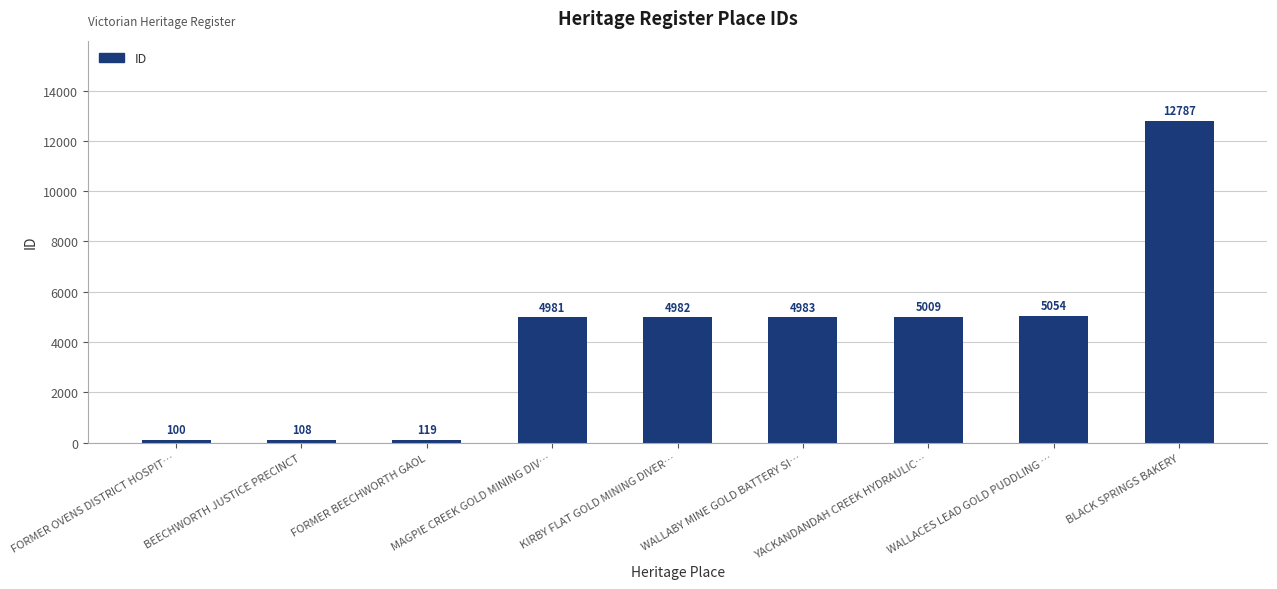

Reading left to right, list all the values displayed in this chart.

100	108	119	4981	4982	4983	5009	5054	12787